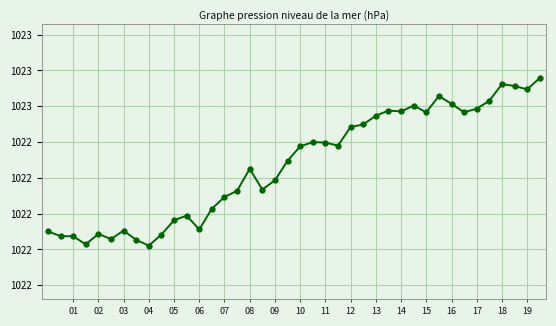

What is the value of the 14th point from the left?

1022.0